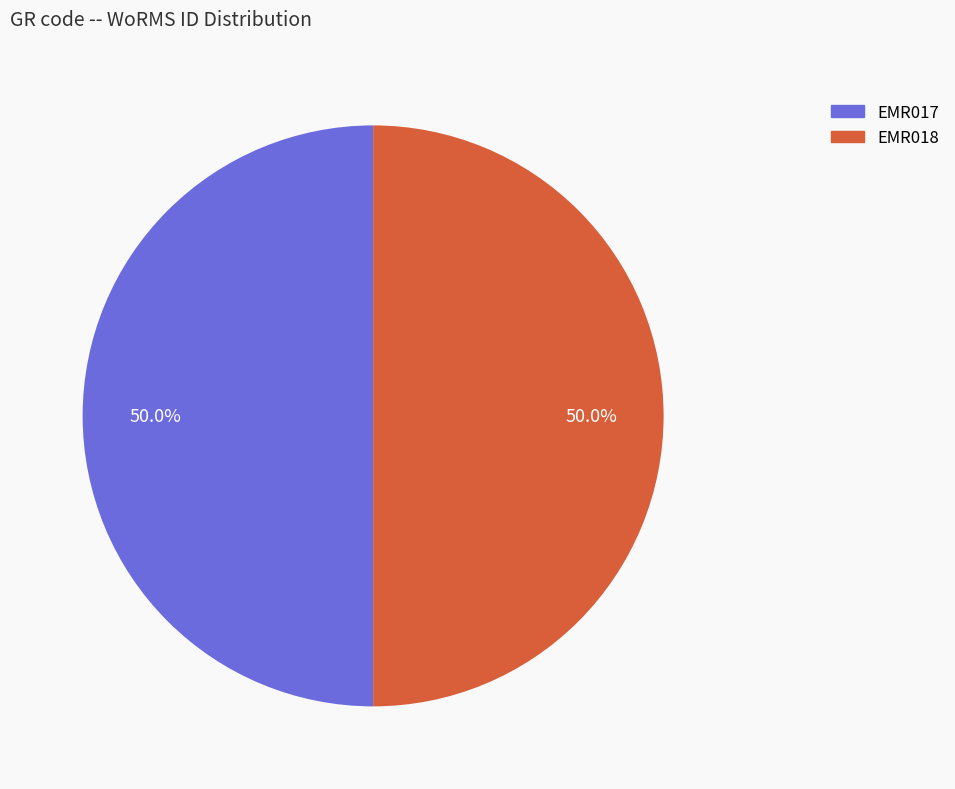

Approximately how many times larger is the value at EMR017 compared to EMR018?

1.0